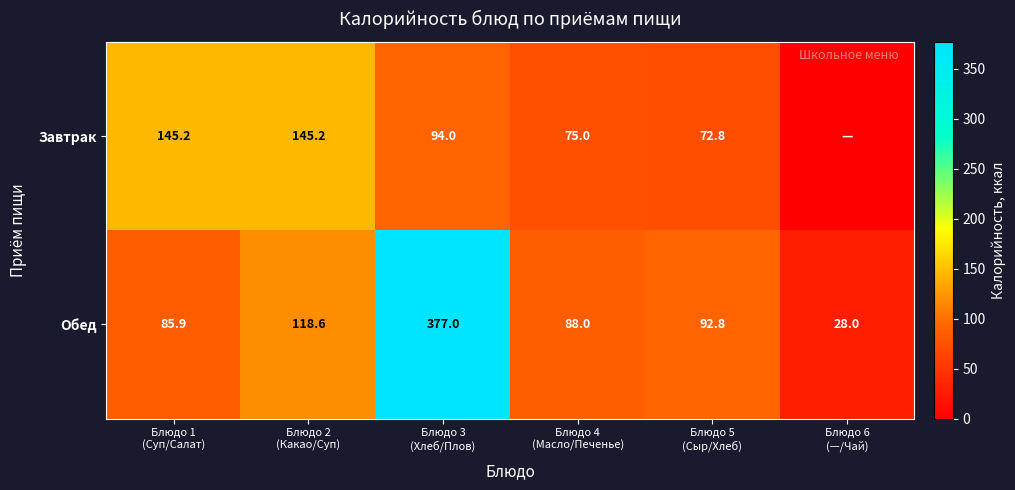

At which category is the sum across all series the highest?

Блюдо 3
(Хлеб/Плов)